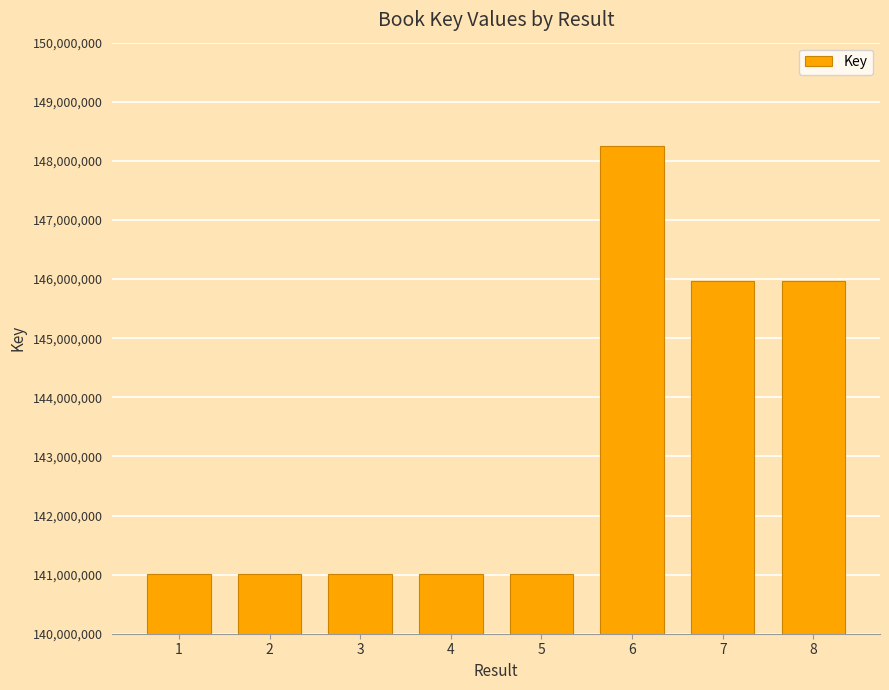

What is the greatest value displayed?

148253898